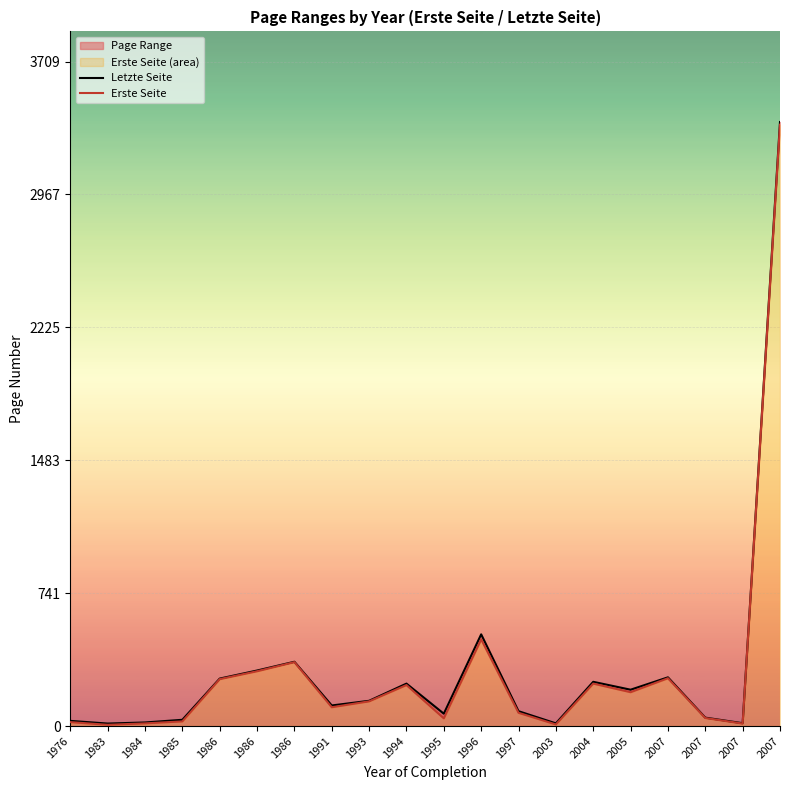

True or false: Letzte Seite and Erste Seite cross at least once.

False